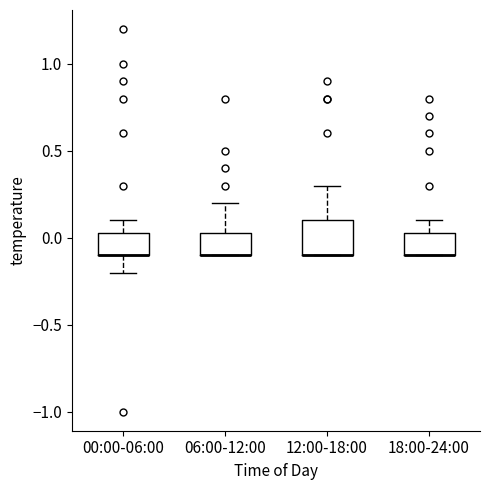

Reading left to right, read every box against the y-axis: the position of its median line, the range the box covers, and the ends of its whiskers. The values are not printed on the chart, so give them approximately, as read against the axis.

00:00-06:00: median -0.10 (drawn on the box's lower edge), box -0.10 to 0.05, whiskers -0.20 to 0.10
06:00-12:00: median -0.10 (drawn on the box's lower edge), box -0.10 to 0.05, whiskers -0.10 to 0.20
12:00-18:00: median -0.10 (drawn on the box's lower edge), box -0.10 to 0.10, whiskers -0.10 to 0.30
18:00-24:00: median -0.10 (drawn on the box's lower edge), box -0.10 to 0.05, whiskers -0.10 to 0.10